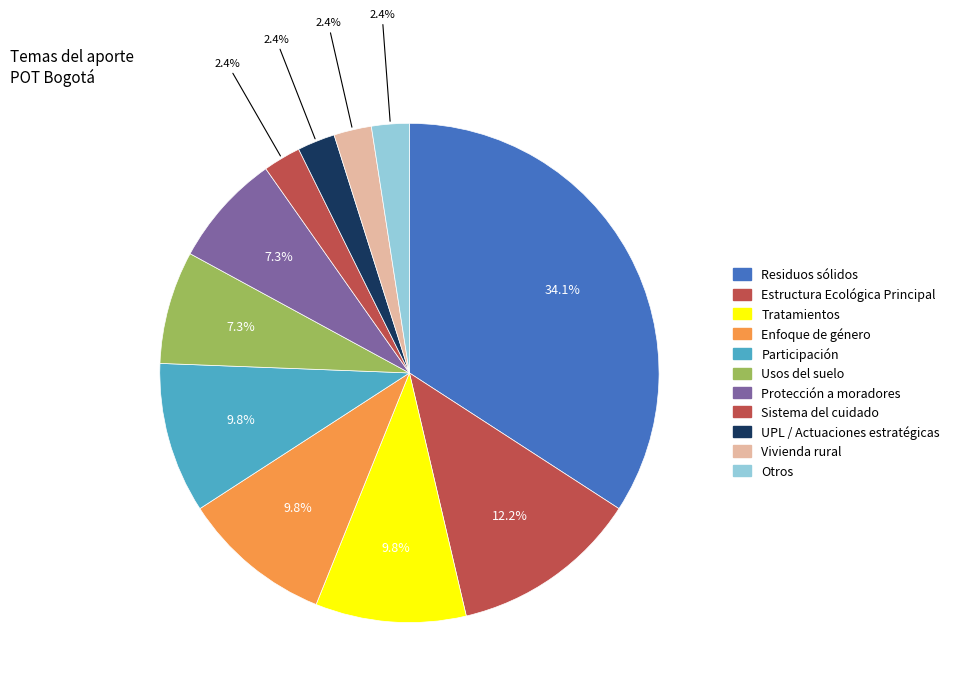

How many slices are in this pie chart?

11